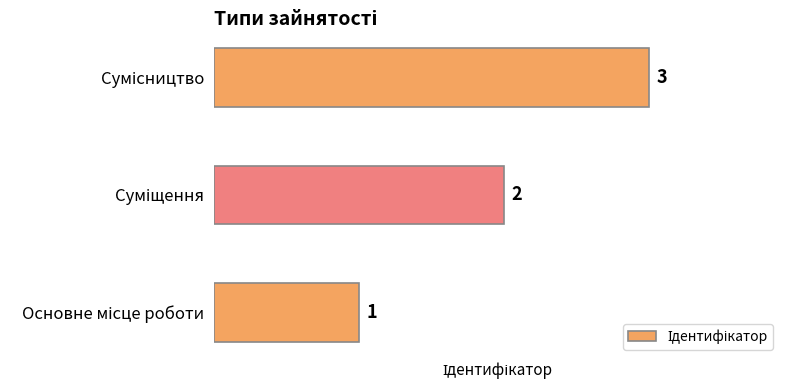

What is the greatest value displayed?

3